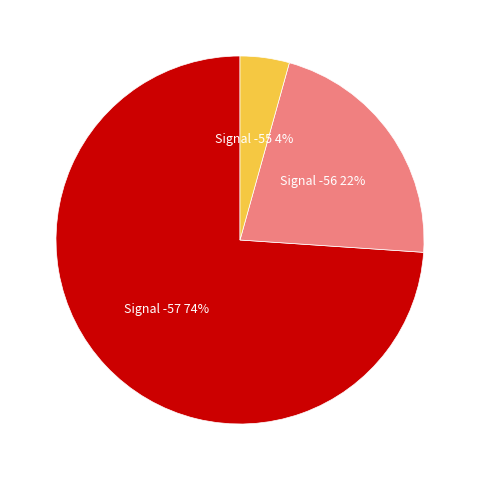

To the nearest percent, what is the average slice percentage?

33%